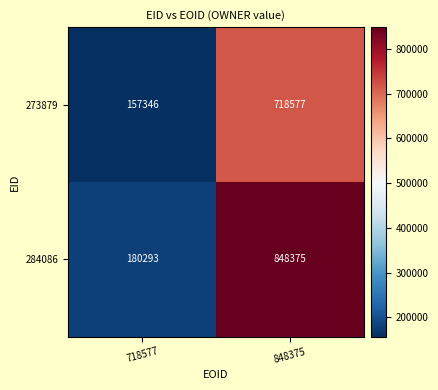

Which series has the widest spread of values?

284086